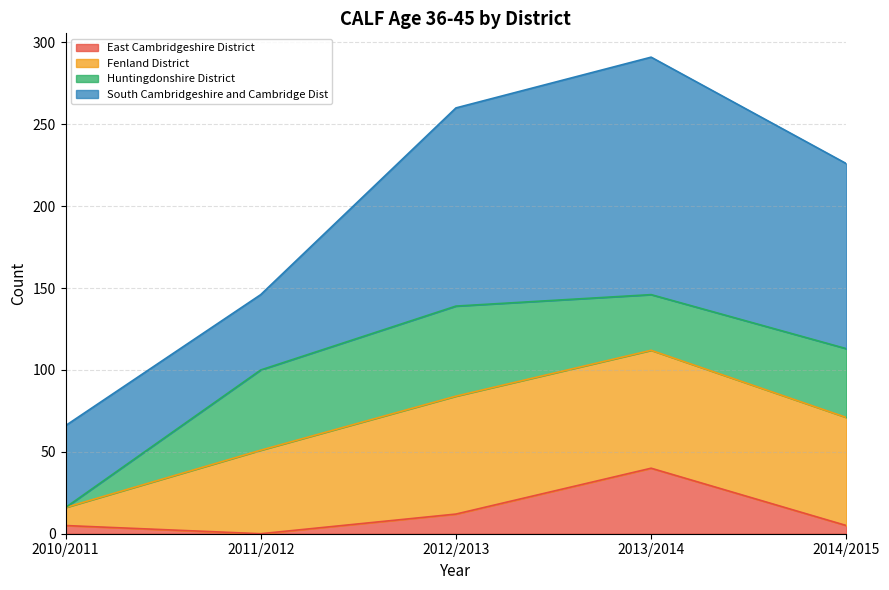

What is the label of the 3rd point from the left?

2012/2013